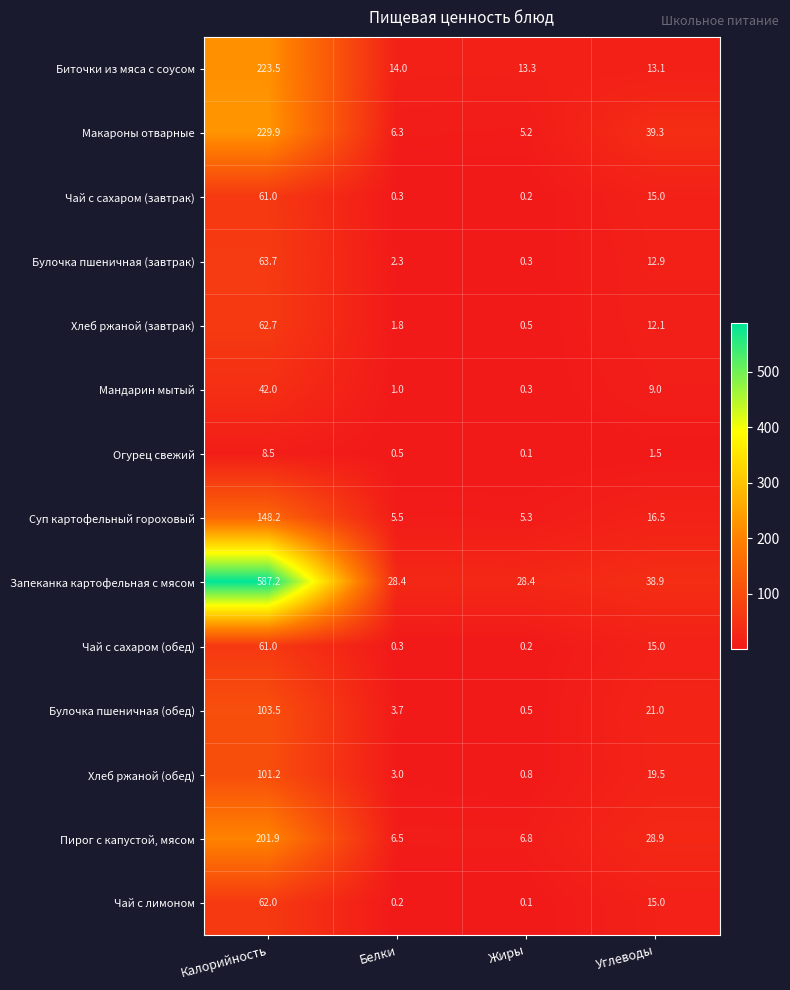

What is the total value across all series at Калорийность?

1956.3